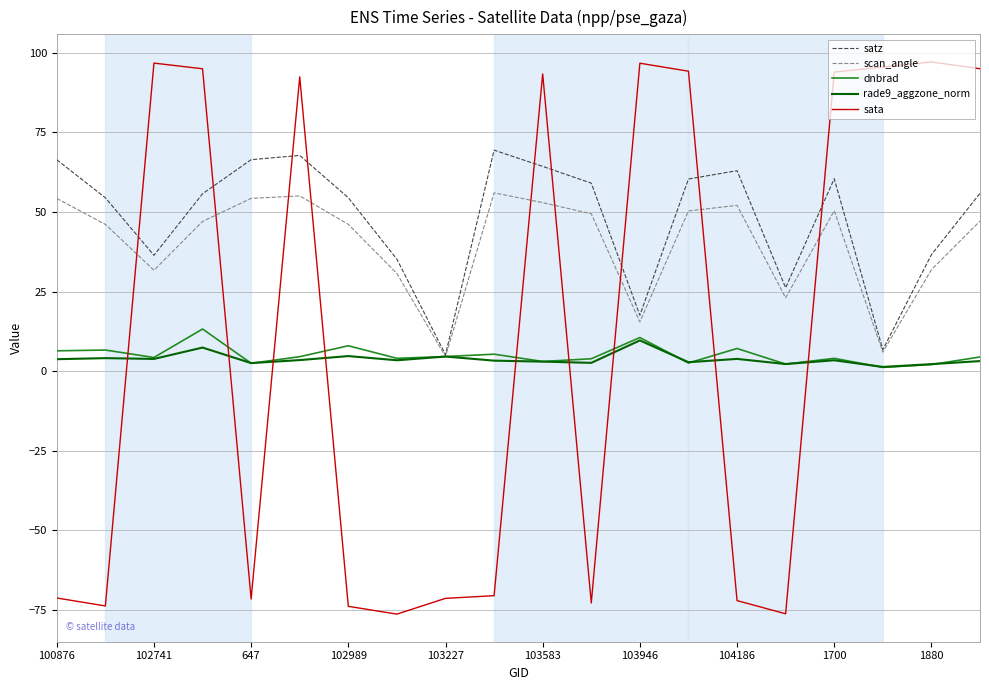

Does the chart display data point markers on the line(s)?

No